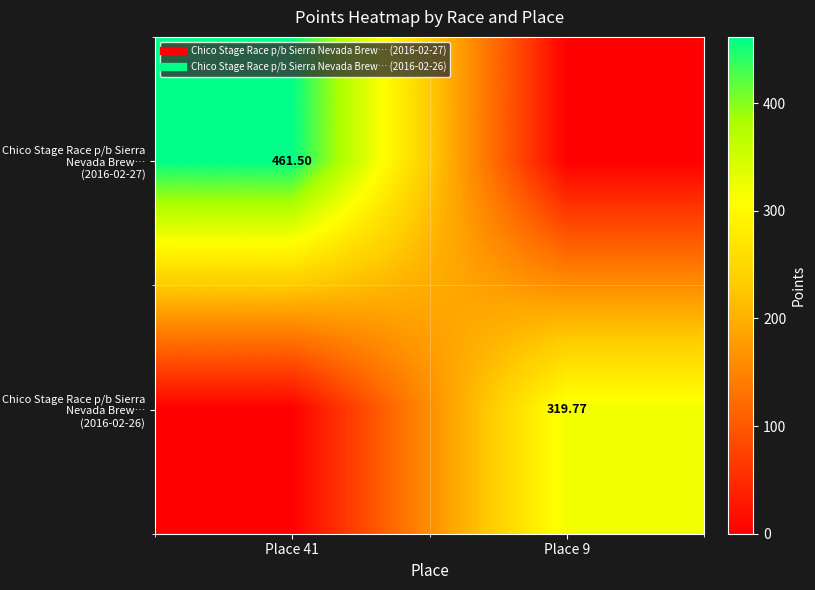

Rank the series at Place 41 from lowest to highest value.

Chico Stage Race p/b Sierra Nevada Brew… (2016-02-26), Chico Stage Race p/b Sierra Nevada Brew… (2016-02-27)